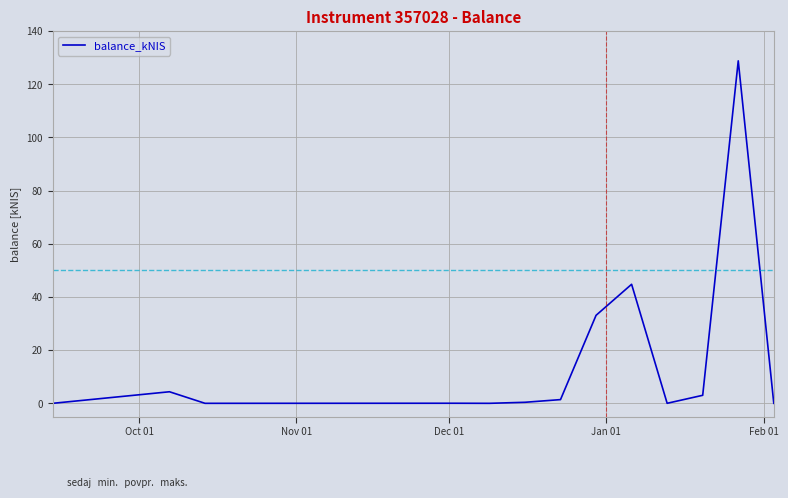

What is the difference between the maximum and minimum values?

128.8